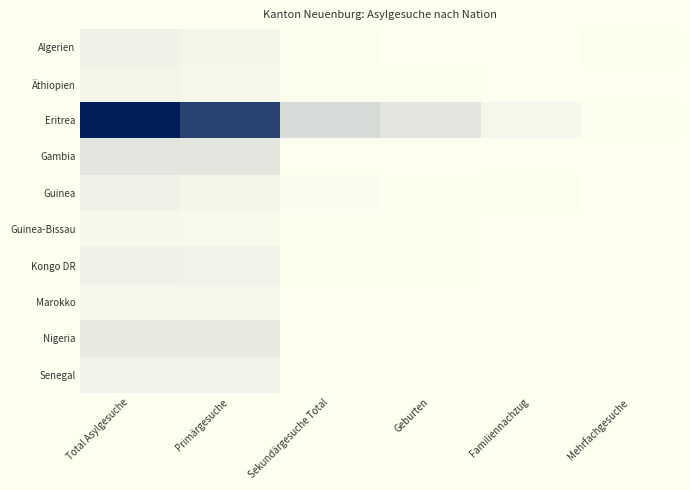

Which series has the widest spread of values?

Eritrea